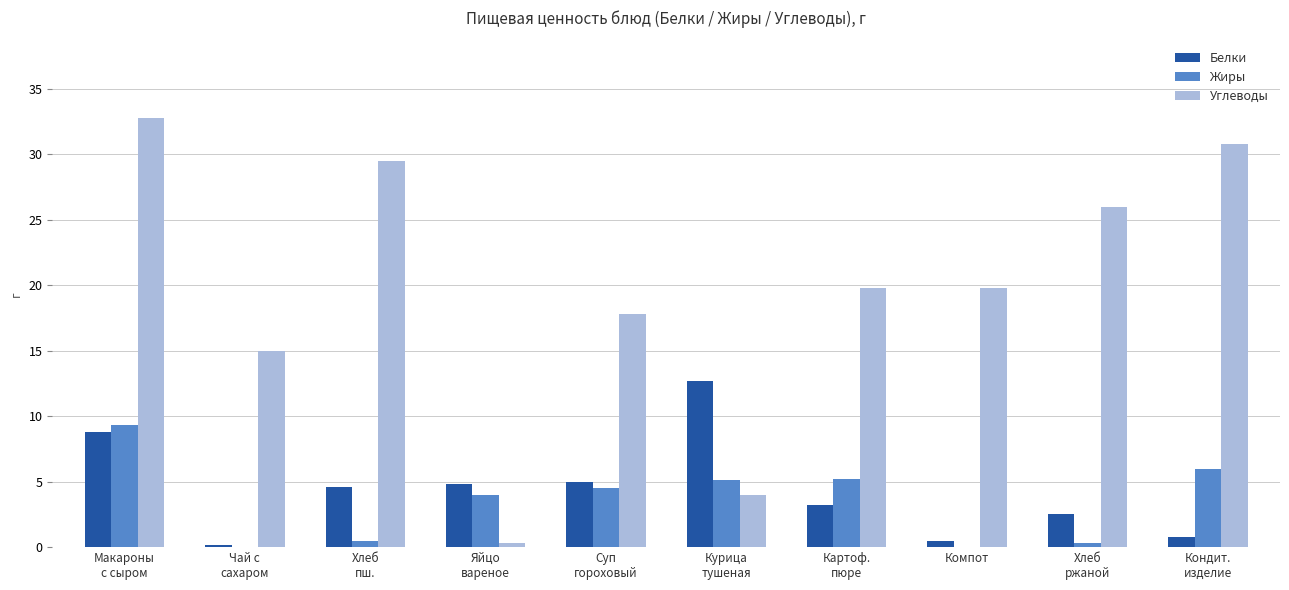

Read the Жиры value at Яйцо
вареное.

4.0